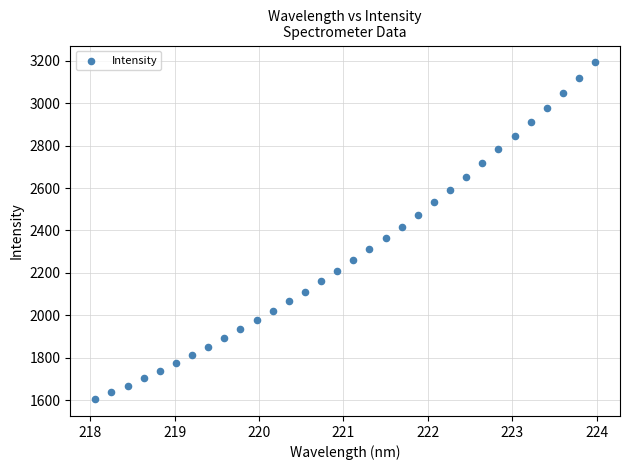

What is the range of X values (max minus min)?

5.9